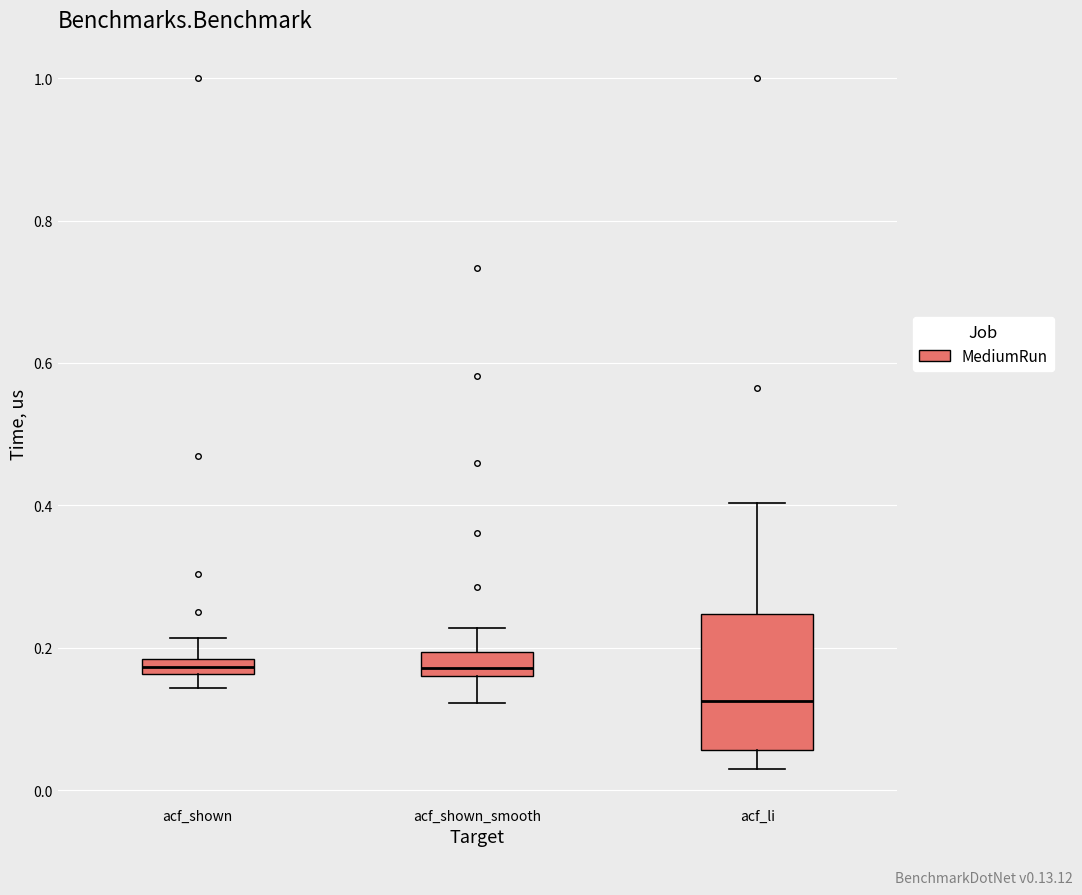

Where does the upper whisker of the box for acf_shown_smooth end on the y-axis? The values are not printed on the chart, so give them approximately, as read against the axis.

0.22